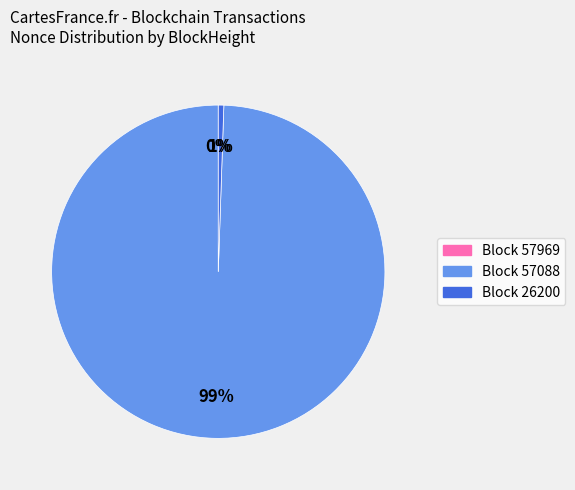

Is there any slice that represents more than half of the pie?

Yes